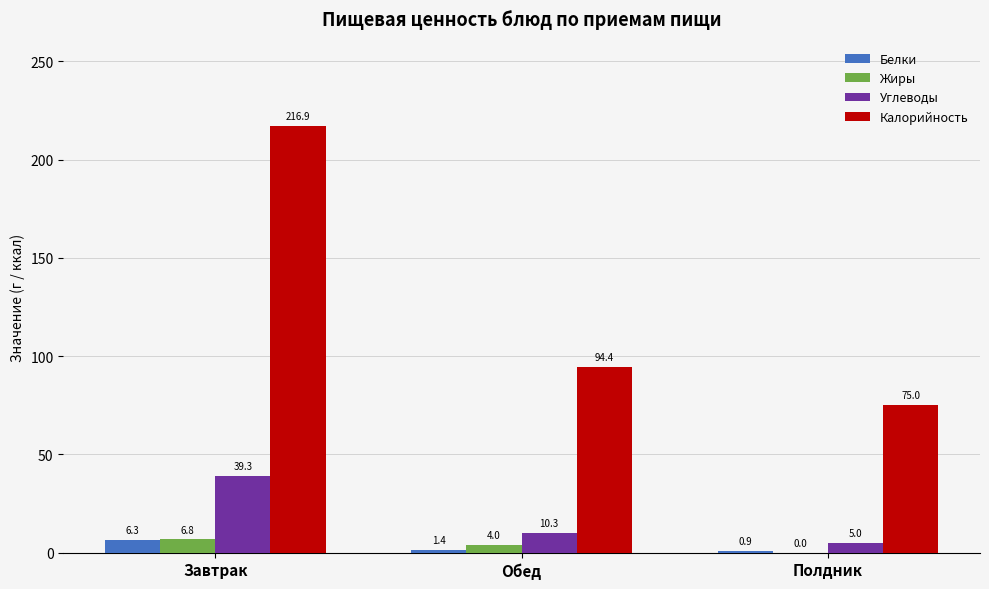

Reading right to left, transcribe all the data shown in this chart.

Белки: Полдник=0.9	Обед=1.4	Завтрак=6.3
Жиры: Полдник=0.0	Обед=4.0	Завтрак=6.8
Углеводы: Полдник=5.0	Обед=10.3	Завтрак=39.3
Калорийность: Полдник=75.0	Обед=94.4	Завтрак=216.9